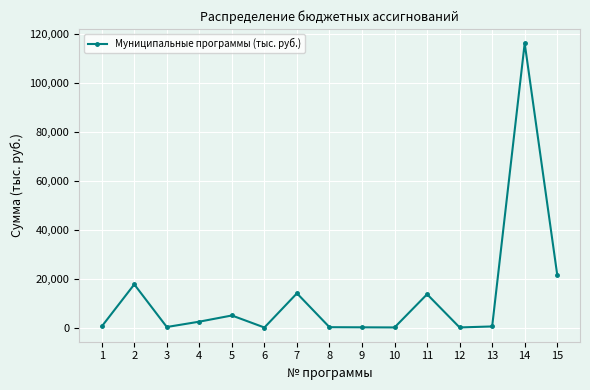

What is the difference between the values at 2 and 5?

12719.3